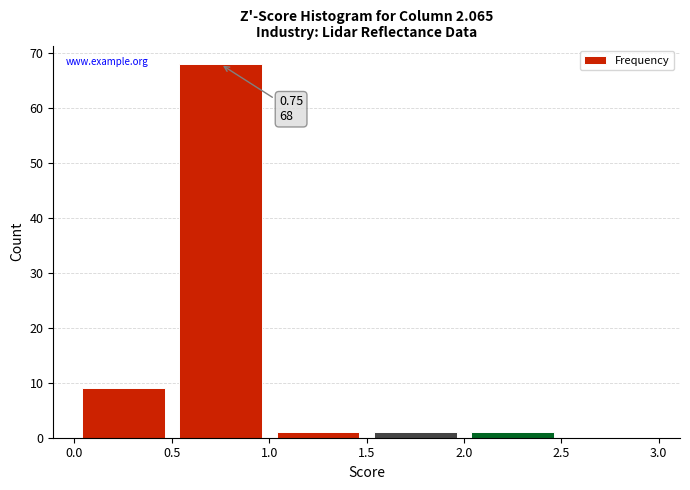

Which range on the x-axis has the tallest bar?

0.5 to 1.0